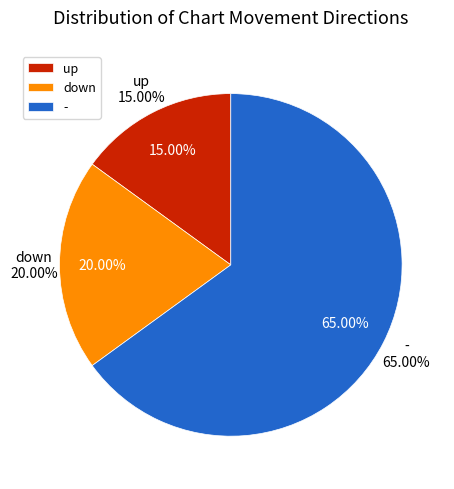

Does down account for over 50% of the chart?

No